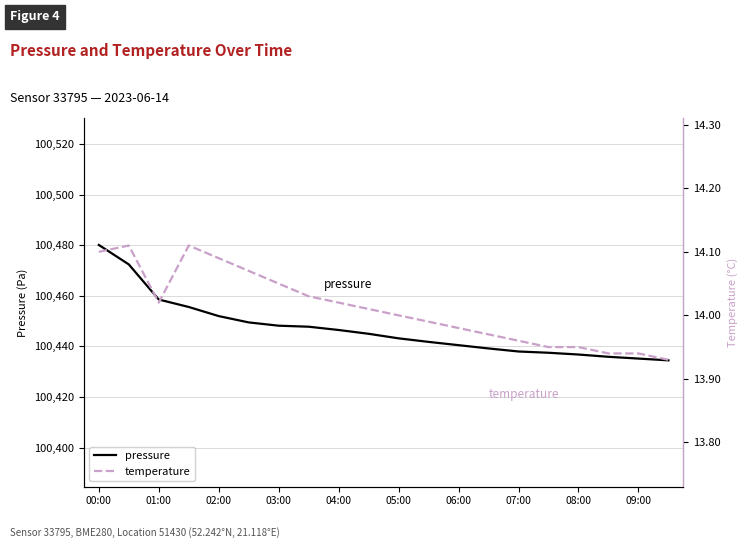

Is it true that pressure equals 100440.5 at 06:00?

True